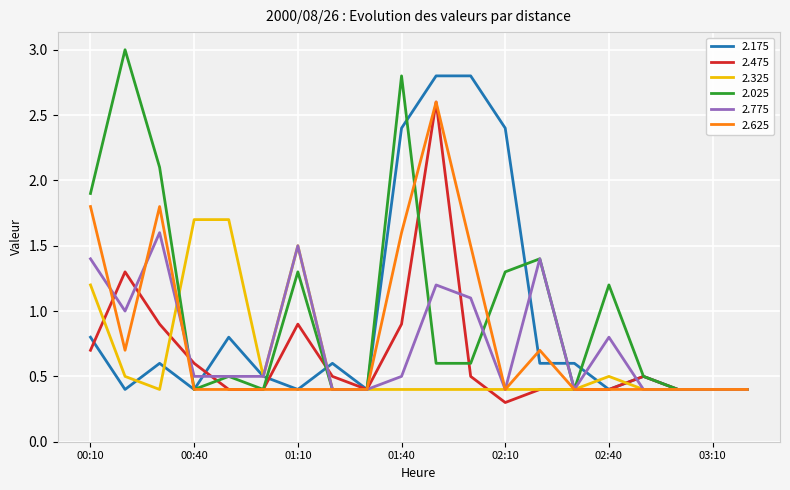

Which series has the widest spread of values?

2.025